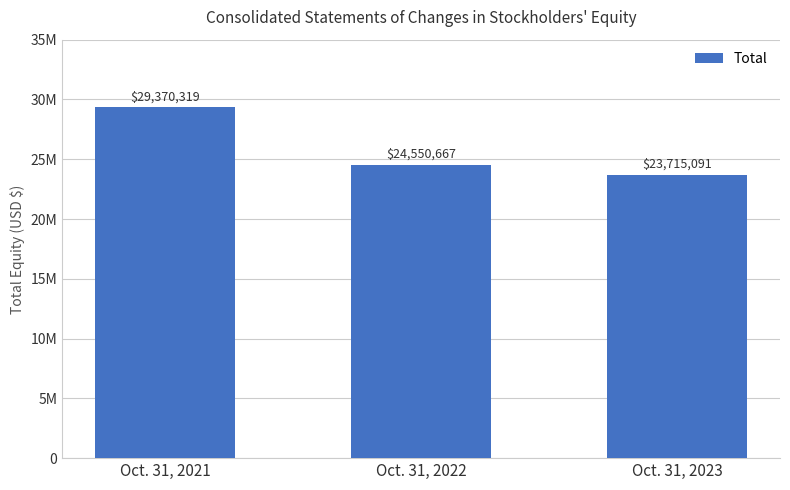

Does the chart contain any negative values?

No